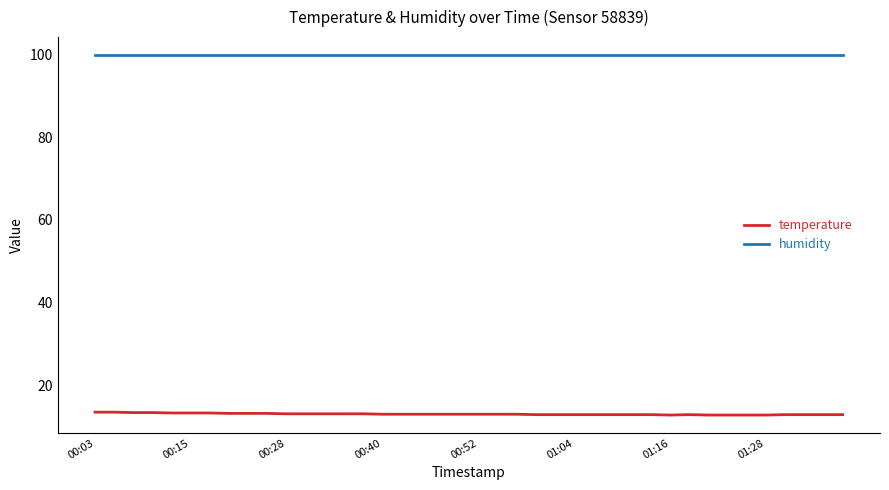

Which series has the largest total across all categories?

humidity